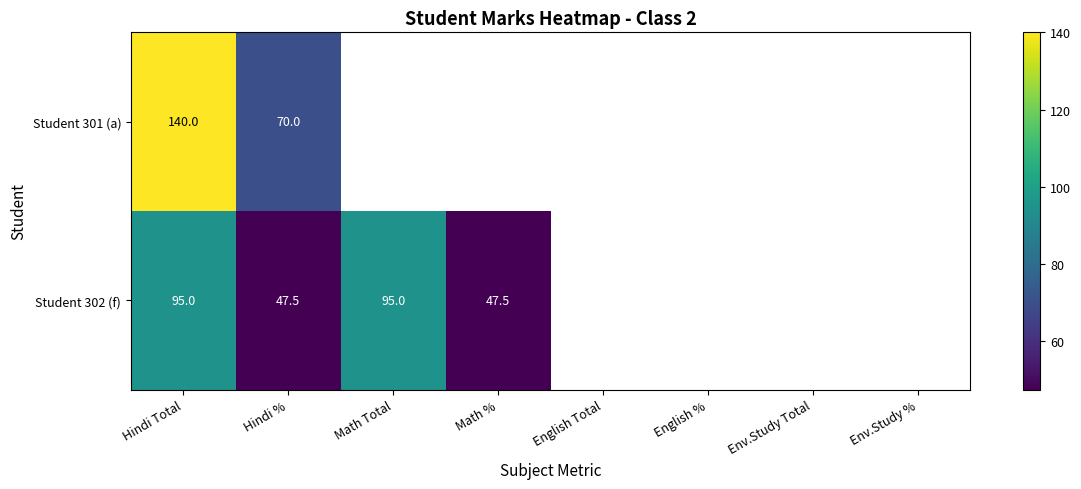

The value of Student 302 (f) at Math Total is 95.0. True or false?

True